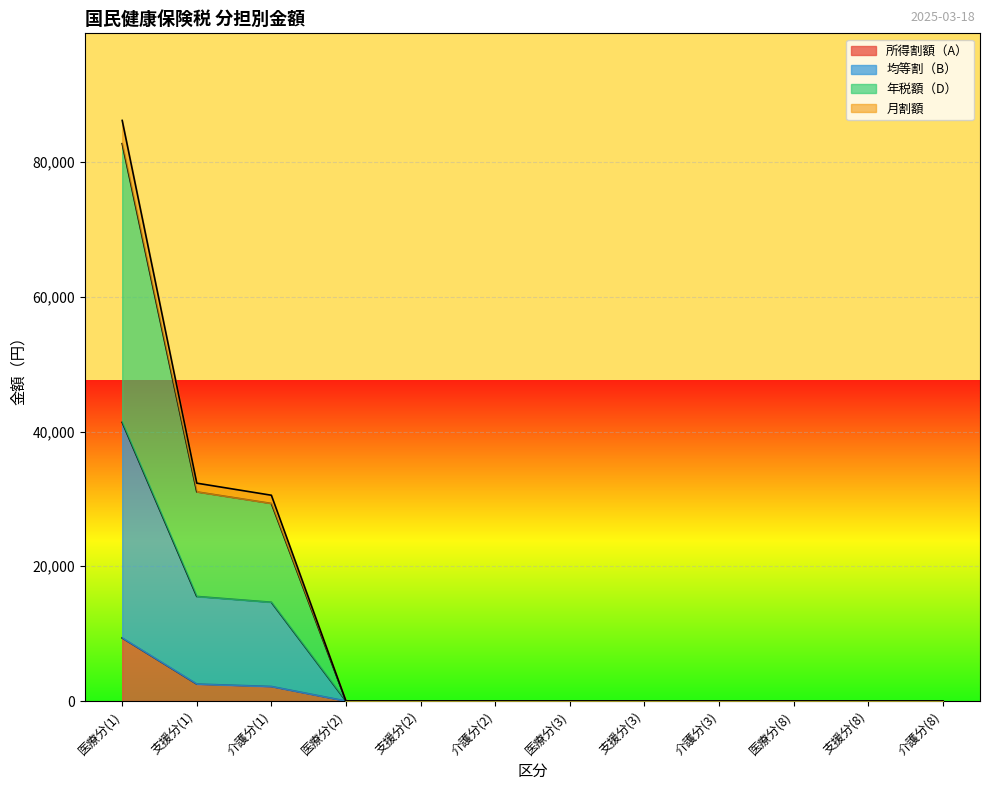

Where is 均等割（B） nearest to the value 20680?

支援分(1)